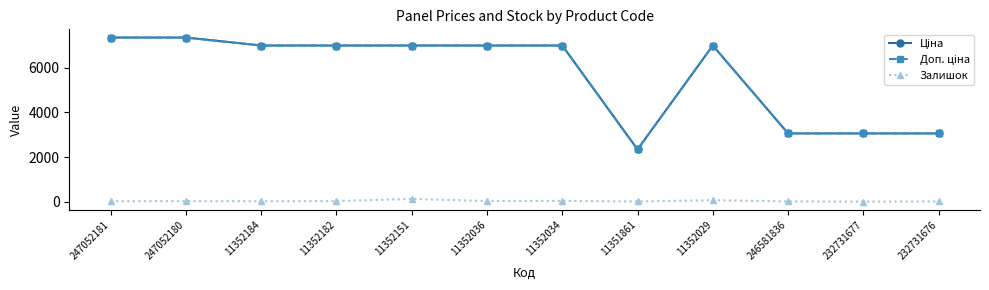

True or false: Залишок has more than 0 interior local peaks.

True